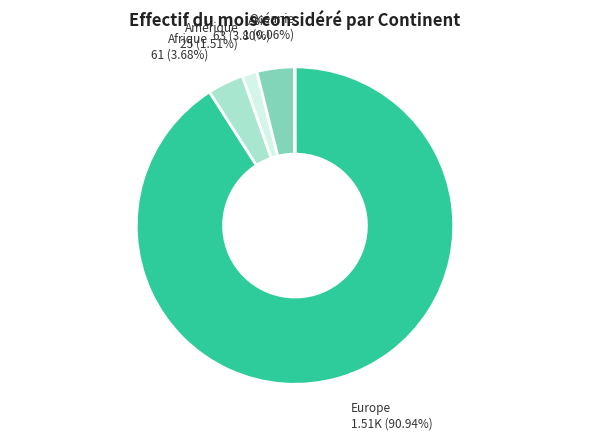

Between Europe and Afrique, which is larger?

Europe